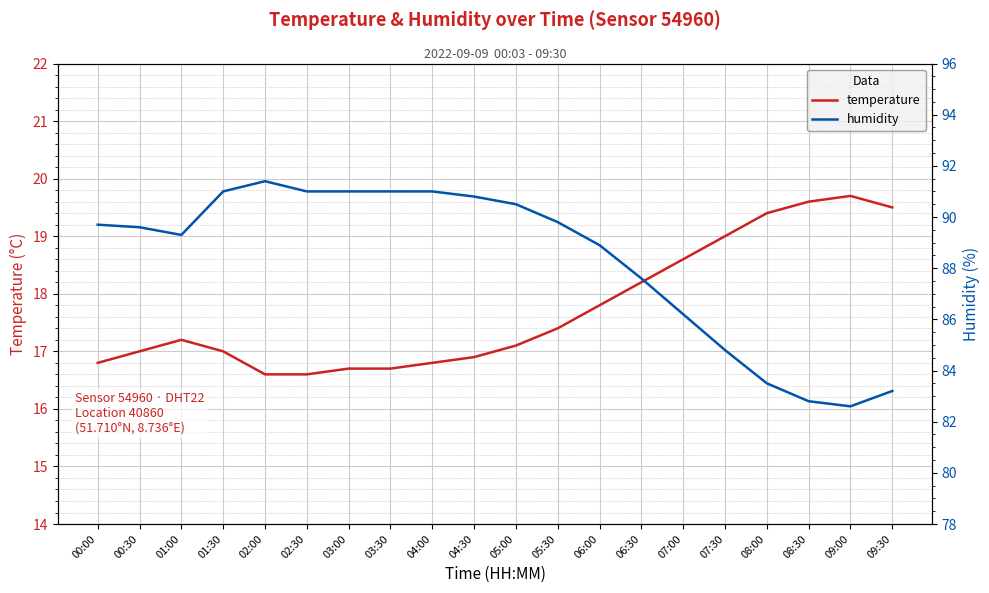

What is the maximum value for humidity?

91.4